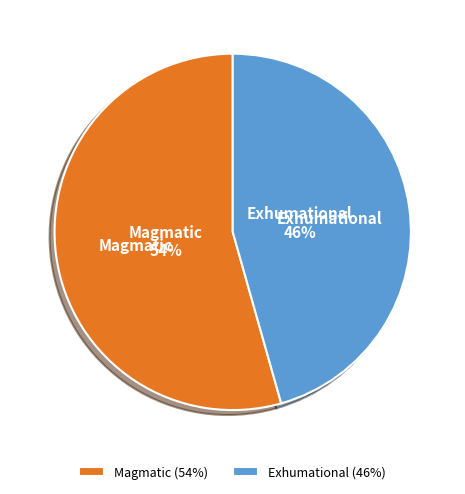

Is it true that Exhumational is 46% of the pie?

True